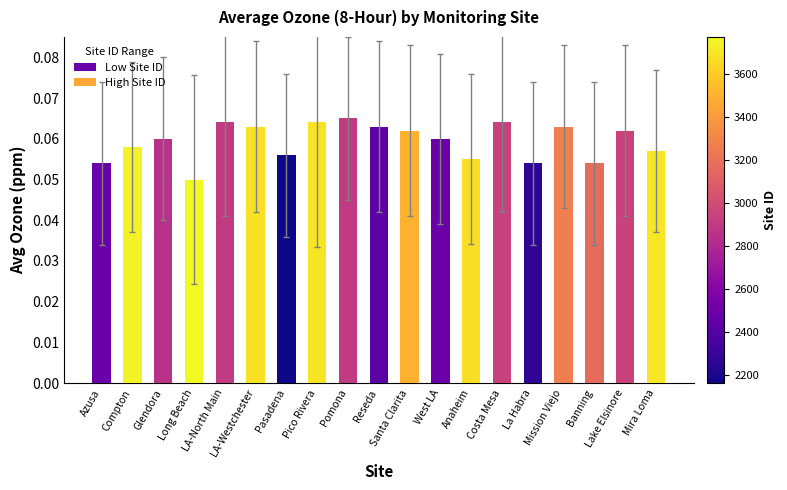

Is it true that the value at Santa Clarita is 0.0?

False